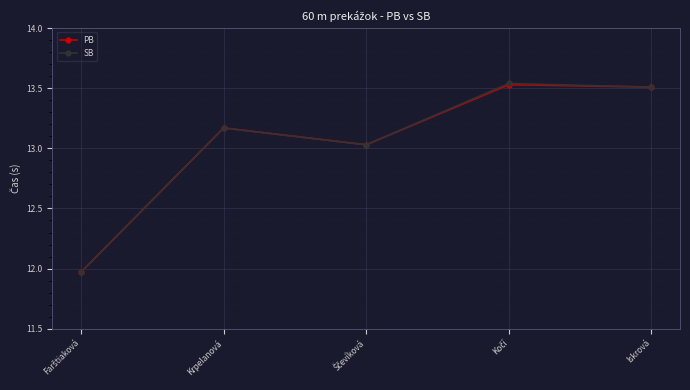

Does the chart display data point markers on the line(s)?

Yes